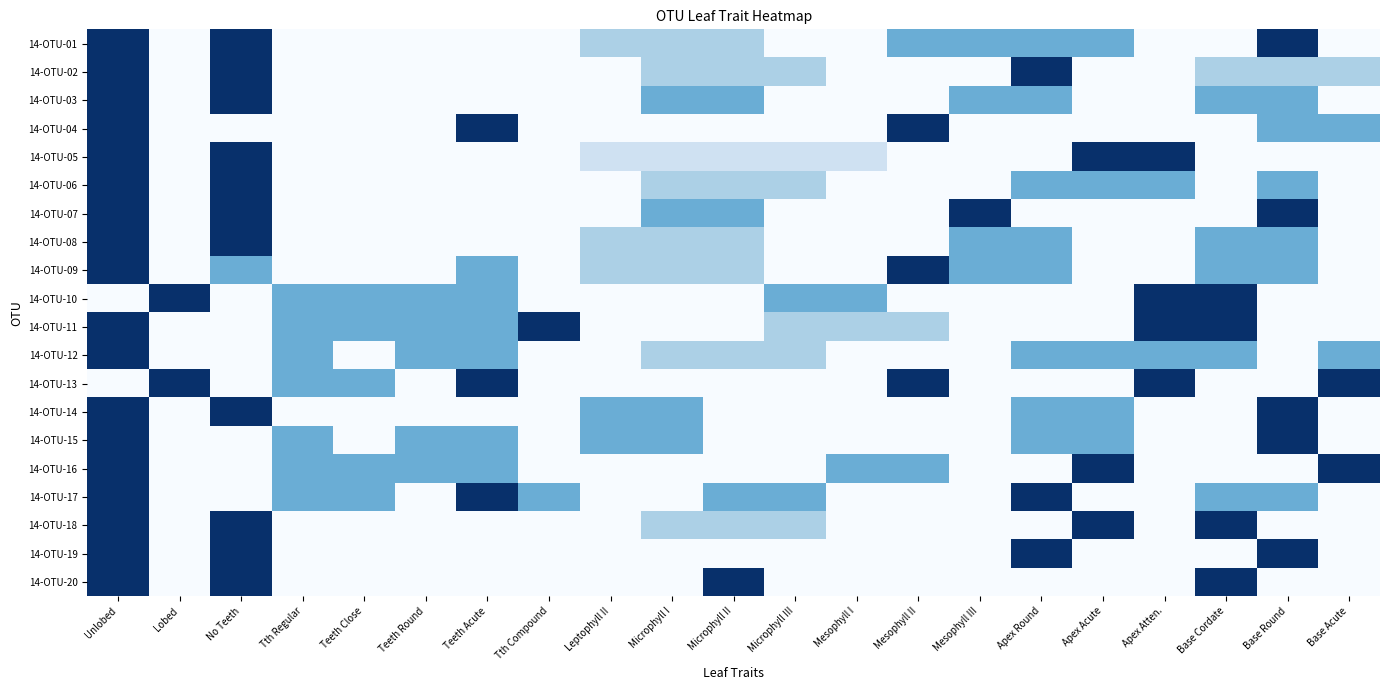

Reading left to right, what are all the values shown in this chart?

14-OTU-01: Unlobed=1.0	Lobed=0.0	No Teeth=1.0	Tth Regular=0.0	Teeth Close=0.0	Teeth Round=0.0	Teeth Acute=0.0	Tth Compound=0.0	Leptophyll II=0.3	Microphyll I=0.3	Microphyll II=0.3	Microphyll III=0.0	Mesophyll I=0.0	Mesophyll II=0.5	Mesophyll III=0.5	Apex Round=0.5	Apex Acute=0.5	Apex Atten.=0.0	Base Cordate=0.0	Base Round=1.0	Base Acute=0.0
14-OTU-02: Unlobed=1.0	Lobed=0.0	No Teeth=1.0	Tth Regular=0.0	Teeth Close=0.0	Teeth Round=0.0	Teeth Acute=0.0	Tth Compound=0.0	Leptophyll II=0.0	Microphyll I=0.3	Microphyll II=0.3	Microphyll III=0.3	Mesophyll I=0.0	Mesophyll II=0.0	Mesophyll III=0.0	Apex Round=1.0	Apex Acute=0.0	Apex Atten.=0.0	Base Cordate=0.3	Base Round=0.3	Base Acute=0.3
14-OTU-03: Unlobed=1.0	Lobed=0.0	No Teeth=1.0	Tth Regular=0.0	Teeth Close=0.0	Teeth Round=0.0	Teeth Acute=0.0	Tth Compound=0.0	Leptophyll II=0.0	Microphyll I=0.5	Microphyll II=0.5	Microphyll III=0.0	Mesophyll I=0.0	Mesophyll II=0.0	Mesophyll III=0.5	Apex Round=0.5	Apex Acute=0.0	Apex Atten.=0.0	Base Cordate=0.5	Base Round=0.5	Base Acute=0.0
14-OTU-04: Unlobed=1.0	Lobed=0.0	No Teeth=0.0	Tth Regular=0.0	Teeth Close=0.0	Teeth Round=0.0	Teeth Acute=1.0	Tth Compound=0.0	Leptophyll II=0.0	Microphyll I=0.0	Microphyll II=0.0	Microphyll III=0.0	Mesophyll I=0.0	Mesophyll II=1.0	Mesophyll III=0.0	Apex Round=0.0	Apex Acute=0.0	Apex Atten.=0.0	Base Cordate=0.0	Base Round=0.5	Base Acute=0.5
14-OTU-05: Unlobed=1.0	Lobed=0.0	No Teeth=1.0	Tth Regular=0.0	Teeth Close=0.0	Teeth Round=0.0	Teeth Acute=0.0	Tth Compound=0.0	Leptophyll II=0.2	Microphyll I=0.2	Microphyll II=0.2	Microphyll III=0.2	Mesophyll I=0.2	Mesophyll II=0.0	Mesophyll III=0.0	Apex Round=0.0	Apex Acute=1.0	Apex Atten.=1.0	Base Cordate=0.0	Base Round=0.0	Base Acute=0.0
14-OTU-06: Unlobed=1.0	Lobed=0.0	No Teeth=1.0	Tth Regular=0.0	Teeth Close=0.0	Teeth Round=0.0	Teeth Acute=0.0	Tth Compound=0.0	Leptophyll II=0.0	Microphyll I=0.3	Microphyll II=0.3	Microphyll III=0.3	Mesophyll I=0.0	Mesophyll II=0.0	Mesophyll III=0.0	Apex Round=0.5	Apex Acute=0.5	Apex Atten.=0.5	Base Cordate=0.0	Base Round=0.5	Base Acute=0.0
14-OTU-07: Unlobed=1.0	Lobed=0.0	No Teeth=1.0	Tth Regular=0.0	Teeth Close=0.0	Teeth Round=0.0	Teeth Acute=0.0	Tth Compound=0.0	Leptophyll II=0.0	Microphyll I=0.5	Microphyll II=0.5	Microphyll III=0.0	Mesophyll I=0.0	Mesophyll II=0.0	Mesophyll III=1.0	Apex Round=0.0	Apex Acute=0.0	Apex Atten.=0.0	Base Cordate=0.0	Base Round=1.0	Base Acute=0.0
14-OTU-08: Unlobed=1.0	Lobed=0.0	No Teeth=1.0	Tth Regular=0.0	Teeth Close=0.0	Teeth Round=0.0	Teeth Acute=0.0	Tth Compound=0.0	Leptophyll II=0.3	Microphyll I=0.3	Microphyll II=0.3	Microphyll III=0.0	Mesophyll I=0.0	Mesophyll II=0.0	Mesophyll III=0.5	Apex Round=0.5	Apex Acute=0.0	Apex Atten.=0.0	Base Cordate=0.5	Base Round=0.5	Base Acute=0.0
14-OTU-09: Unlobed=1.0	Lobed=0.0	No Teeth=0.5	Tth Regular=0.0	Teeth Close=0.0	Teeth Round=0.0	Teeth Acute=0.5	Tth Compound=0.0	Leptophyll II=0.3	Microphyll I=0.3	Microphyll II=0.3	Microphyll III=0.0	Mesophyll I=0.0	Mesophyll II=1.0	Mesophyll III=0.5	Apex Round=0.5	Apex Acute=0.0	Apex Atten.=0.0	Base Cordate=0.5	Base Round=0.5	Base Acute=0.0
14-OTU-10: Unlobed=0.0	Lobed=1.0	No Teeth=0.0	Tth Regular=0.5	Teeth Close=0.5	Teeth Round=0.5	Teeth Acute=0.5	Tth Compound=0.0	Leptophyll II=0.0	Microphyll I=0.0	Microphyll II=0.0	Microphyll III=0.5	Mesophyll I=0.5	Mesophyll II=0.0	Mesophyll III=0.0	Apex Round=0.0	Apex Acute=0.0	Apex Atten.=1.0	Base Cordate=1.0	Base Round=0.0	Base Acute=0.0
14-OTU-11: Unlobed=1.0	Lobed=0.0	No Teeth=0.0	Tth Regular=0.5	Teeth Close=0.5	Teeth Round=0.5	Teeth Acute=0.5	Tth Compound=1.0	Leptophyll II=0.0	Microphyll I=0.0	Microphyll II=0.0	Microphyll III=0.3	Mesophyll I=0.3	Mesophyll II=0.3	Mesophyll III=0.0	Apex Round=0.0	Apex Acute=0.0	Apex Atten.=1.0	Base Cordate=1.0	Base Round=0.0	Base Acute=0.0
14-OTU-12: Unlobed=1.0	Lobed=0.0	No Teeth=0.0	Tth Regular=0.5	Teeth Close=0.0	Teeth Round=0.5	Teeth Acute=0.5	Tth Compound=0.0	Leptophyll II=0.0	Microphyll I=0.3	Microphyll II=0.3	Microphyll III=0.3	Mesophyll I=0.0	Mesophyll II=0.0	Mesophyll III=0.0	Apex Round=0.5	Apex Acute=0.5	Apex Atten.=0.5	Base Cordate=0.5	Base Round=0.0	Base Acute=0.5
14-OTU-13: Unlobed=0.0	Lobed=1.0	No Teeth=0.0	Tth Regular=0.5	Teeth Close=0.5	Teeth Round=0.0	Teeth Acute=1.0	Tth Compound=0.0	Leptophyll II=0.0	Microphyll I=0.0	Microphyll II=0.0	Microphyll III=0.0	Mesophyll I=0.0	Mesophyll II=1.0	Mesophyll III=0.0	Apex Round=0.0	Apex Acute=0.0	Apex Atten.=1.0	Base Cordate=0.0	Base Round=0.0	Base Acute=1.0
14-OTU-14: Unlobed=1.0	Lobed=0.0	No Teeth=1.0	Tth Regular=0.0	Teeth Close=0.0	Teeth Round=0.0	Teeth Acute=0.0	Tth Compound=0.0	Leptophyll II=0.5	Microphyll I=0.5	Microphyll II=0.0	Microphyll III=0.0	Mesophyll I=0.0	Mesophyll II=0.0	Mesophyll III=0.0	Apex Round=0.5	Apex Acute=0.5	Apex Atten.=0.0	Base Cordate=0.0	Base Round=1.0	Base Acute=0.0
14-OTU-15: Unlobed=1.0	Lobed=0.0	No Teeth=0.0	Tth Regular=0.5	Teeth Close=0.0	Teeth Round=0.5	Teeth Acute=0.5	Tth Compound=0.0	Leptophyll II=0.5	Microphyll I=0.5	Microphyll II=0.0	Microphyll III=0.0	Mesophyll I=0.0	Mesophyll II=0.0	Mesophyll III=0.0	Apex Round=0.5	Apex Acute=0.5	Apex Atten.=0.0	Base Cordate=0.0	Base Round=1.0	Base Acute=0.0
14-OTU-16: Unlobed=1.0	Lobed=0.0	No Teeth=0.0	Tth Regular=0.5	Teeth Close=0.5	Teeth Round=0.5	Teeth Acute=0.5	Tth Compound=0.0	Leptophyll II=0.0	Microphyll I=0.0	Microphyll II=0.0	Microphyll III=0.0	Mesophyll I=0.5	Mesophyll II=0.5	Mesophyll III=0.0	Apex Round=0.0	Apex Acute=1.0	Apex Atten.=0.0	Base Cordate=0.0	Base Round=0.0	Base Acute=1.0
14-OTU-17: Unlobed=1.0	Lobed=0.0	No Teeth=0.0	Tth Regular=0.5	Teeth Close=0.5	Teeth Round=0.0	Teeth Acute=1.0	Tth Compound=0.5	Leptophyll II=0.0	Microphyll I=0.0	Microphyll II=0.5	Microphyll III=0.5	Mesophyll I=0.0	Mesophyll II=0.0	Mesophyll III=0.0	Apex Round=1.0	Apex Acute=0.0	Apex Atten.=0.0	Base Cordate=0.5	Base Round=0.5	Base Acute=0.0
14-OTU-18: Unlobed=1.0	Lobed=0.0	No Teeth=1.0	Tth Regular=0.0	Teeth Close=0.0	Teeth Round=0.0	Teeth Acute=0.0	Tth Compound=0.0	Leptophyll II=0.0	Microphyll I=0.3	Microphyll II=0.3	Microphyll III=0.3	Mesophyll I=0.0	Mesophyll II=0.0	Mesophyll III=0.0	Apex Round=0.0	Apex Acute=1.0	Apex Atten.=0.0	Base Cordate=1.0	Base Round=0.0	Base Acute=0.0
14-OTU-19: Unlobed=1.0	Lobed=0.0	No Teeth=1.0	Tth Regular=0.0	Teeth Close=0.0	Teeth Round=0.0	Teeth Acute=0.0	Tth Compound=0.0	Leptophyll II=0.0	Microphyll I=0.0	Microphyll II=0.0	Microphyll III=0.0	Mesophyll I=0.0	Mesophyll II=0.0	Mesophyll III=0.0	Apex Round=1.0	Apex Acute=0.0	Apex Atten.=0.0	Base Cordate=0.0	Base Round=1.0	Base Acute=0.0
14-OTU-20: Unlobed=1.0	Lobed=0.0	No Teeth=1.0	Tth Regular=0.0	Teeth Close=0.0	Teeth Round=0.0	Teeth Acute=0.0	Tth Compound=0.0	Leptophyll II=0.0	Microphyll I=0.0	Microphyll II=1.0	Microphyll III=0.0	Mesophyll I=0.0	Mesophyll II=0.0	Mesophyll III=0.0	Apex Round=0.0	Apex Acute=0.0	Apex Atten.=0.0	Base Cordate=1.0	Base Round=0.0	Base Acute=0.0